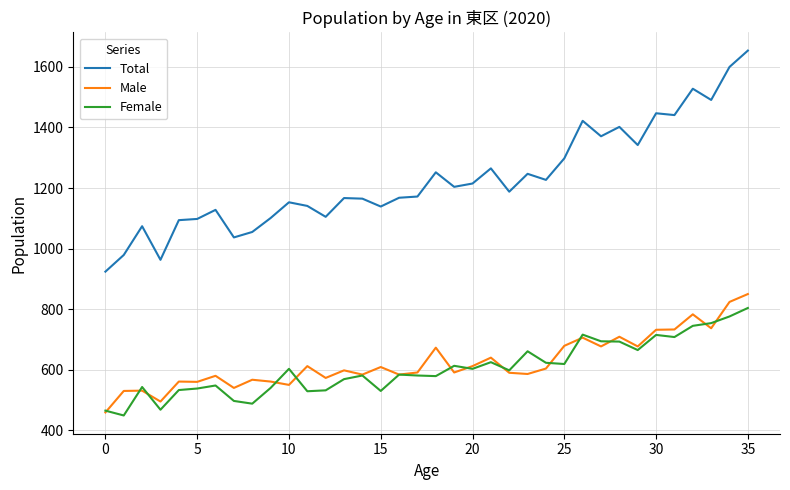

What is the sum of all Total values?

44257